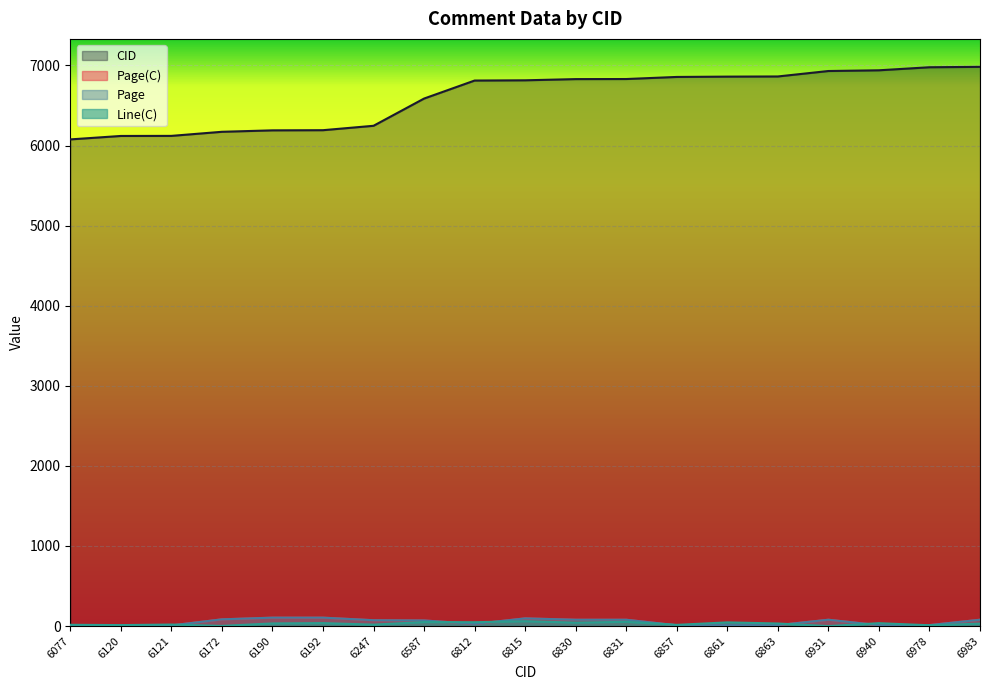

Between 6815 and 6857, which is larger?

6857